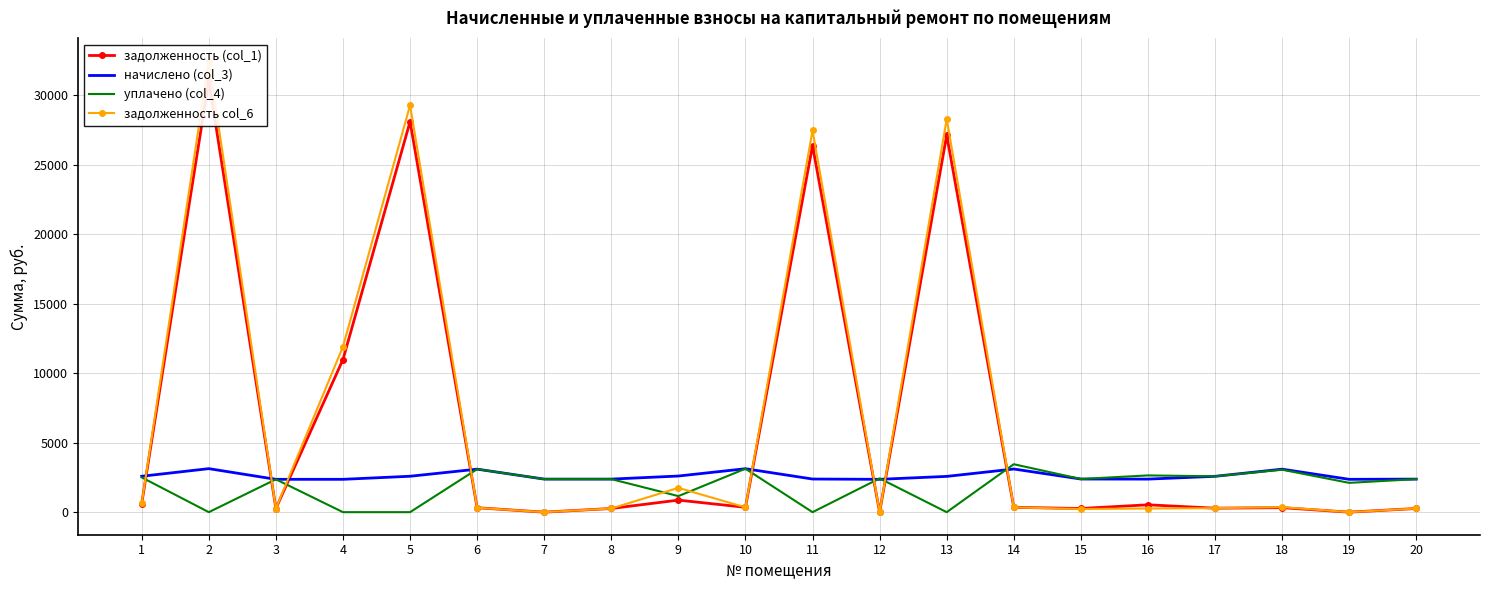

At which label does задолженность col_6 first exceed 345?

1